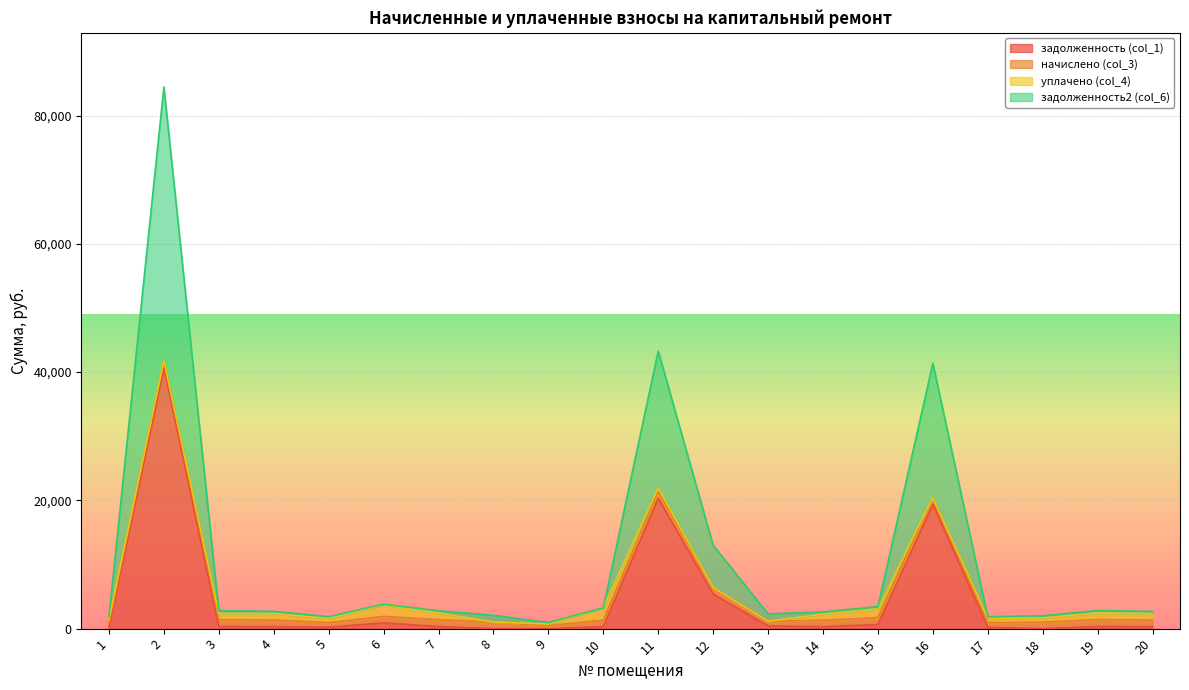

At which category is the sum across all series the highest?

2